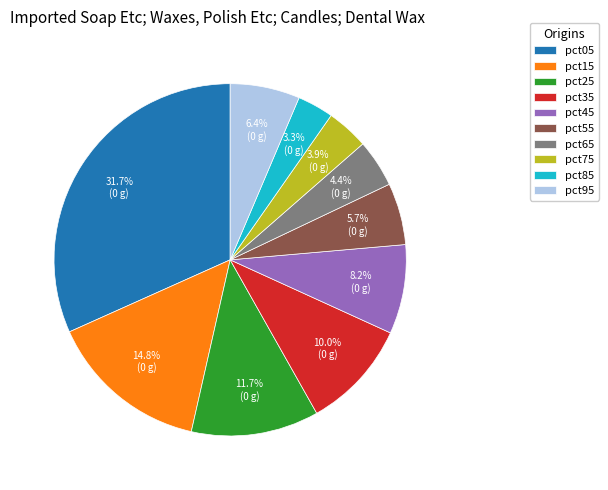

What is the total percentage of pct95 and pct05?

38.1%